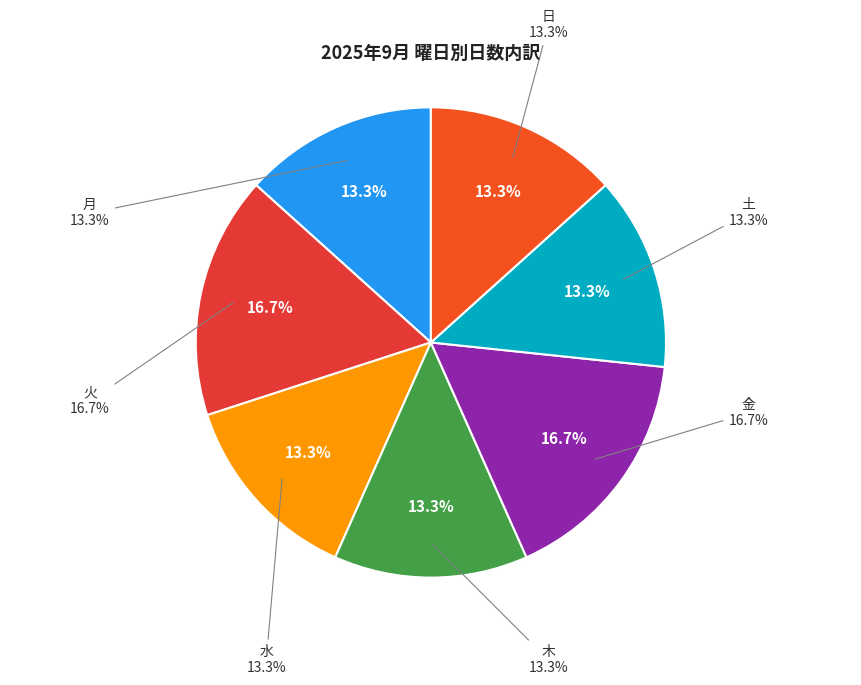

What is the change in value from 金 to 土?

-1